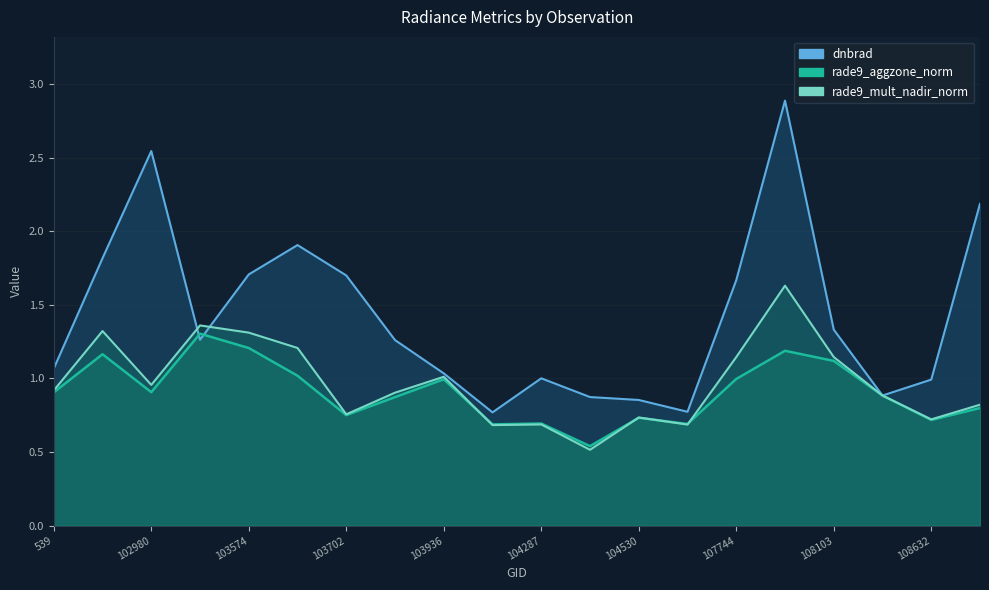

Where do rade9_aggzone_norm and dnbrad first cross each other?

102980 and 103338